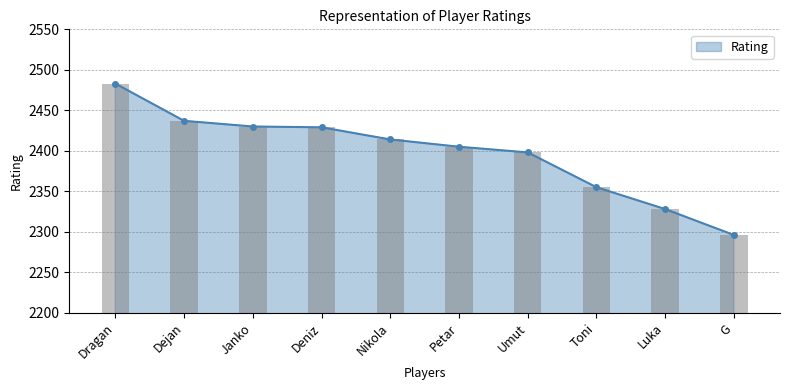

At which label does Rating reach its minimum?

G